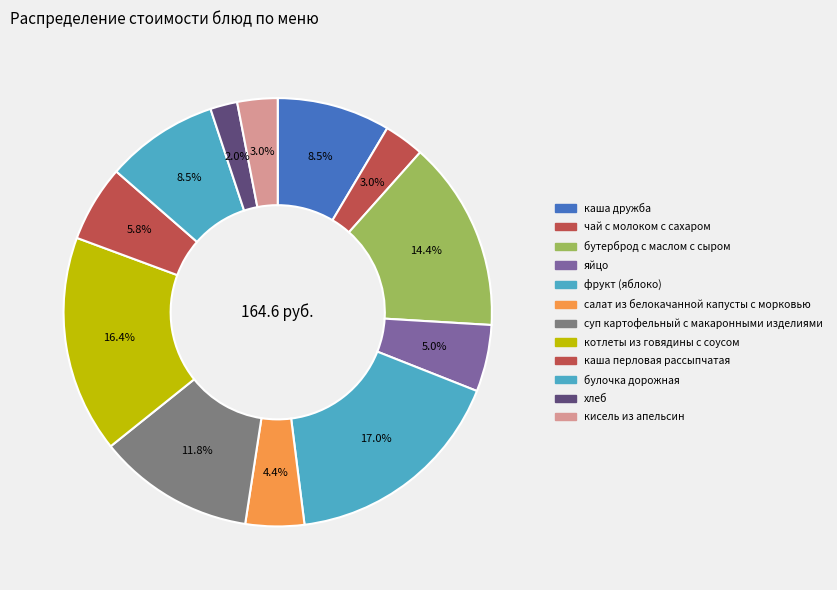

How many segments does this pie chart have?

12